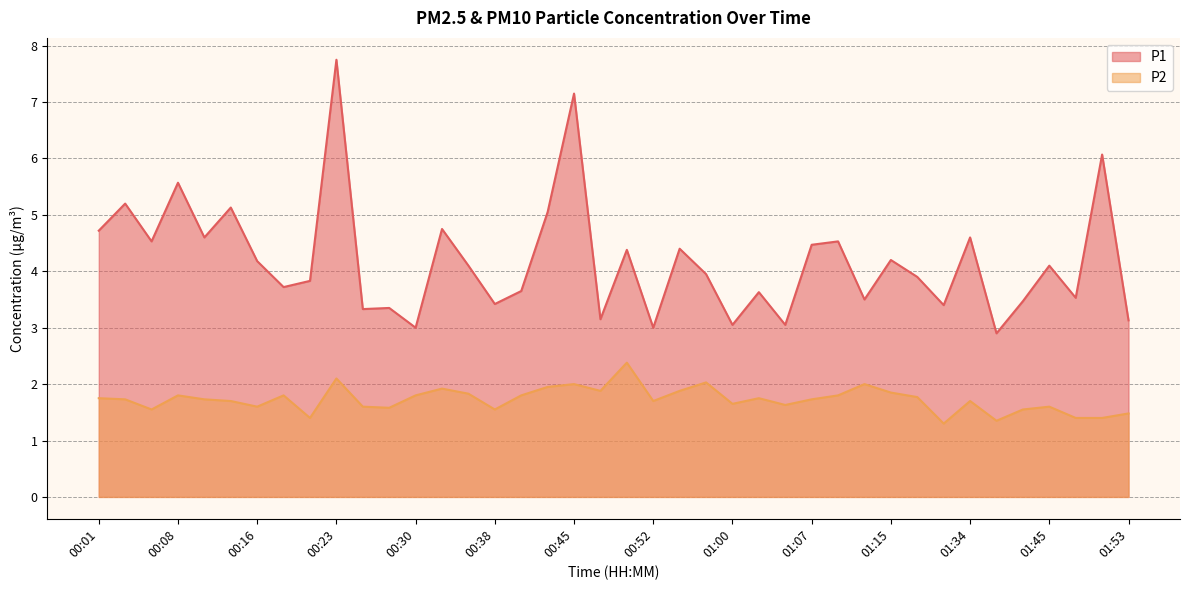

What is the difference between the maximum and minimum values in the P1 series?

4.8